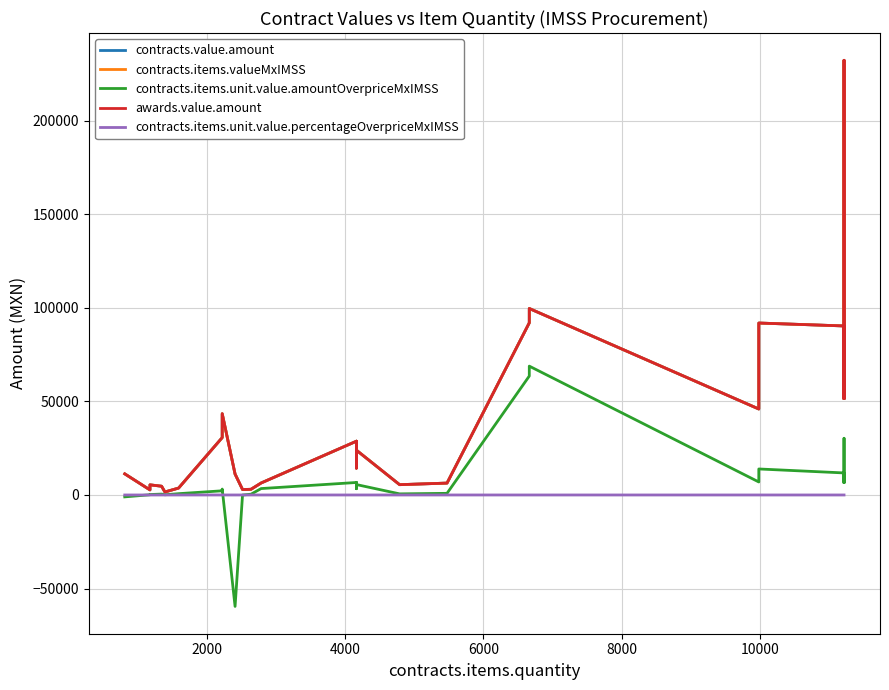

Rank the series by their maximum value, from highest to lowest.

contracts.value.amount, contracts.items.valueMxIMSS, awards.value.amount, contracts.items.unit.value.amountOverpriceMxIMSS, contracts.items.unit.value.percentageOverpriceMxIMSS